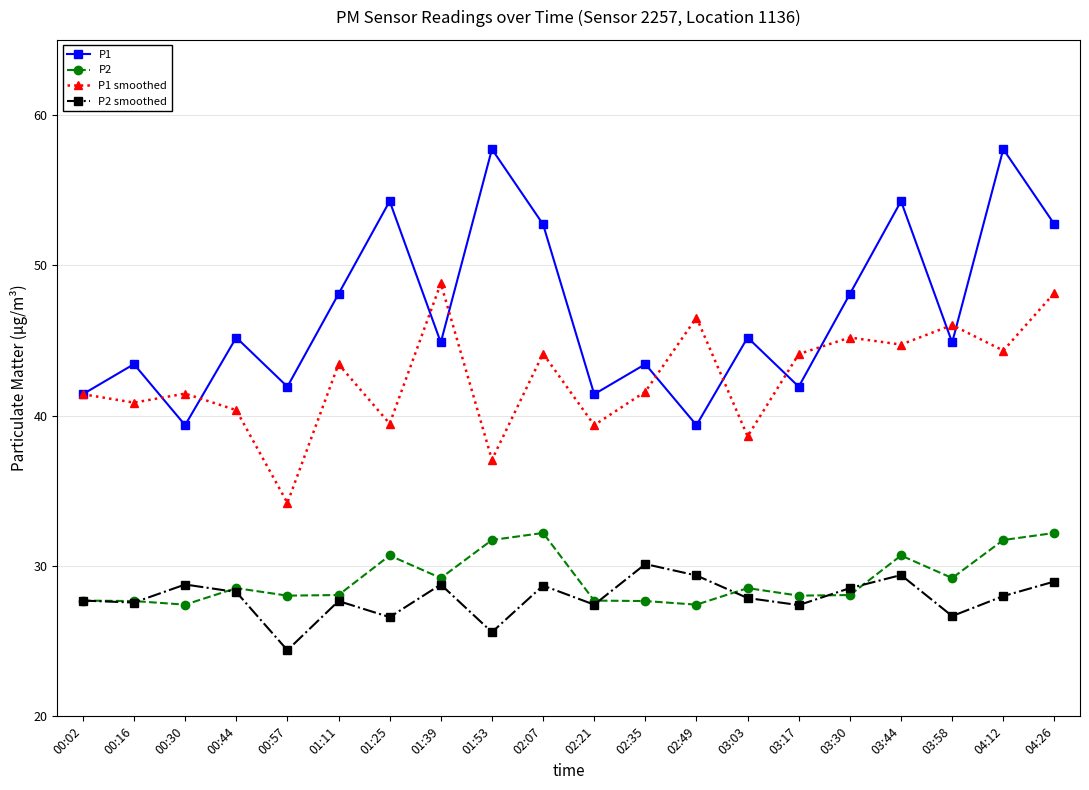

What is the approximate value of P1 at 02:07?

52.7